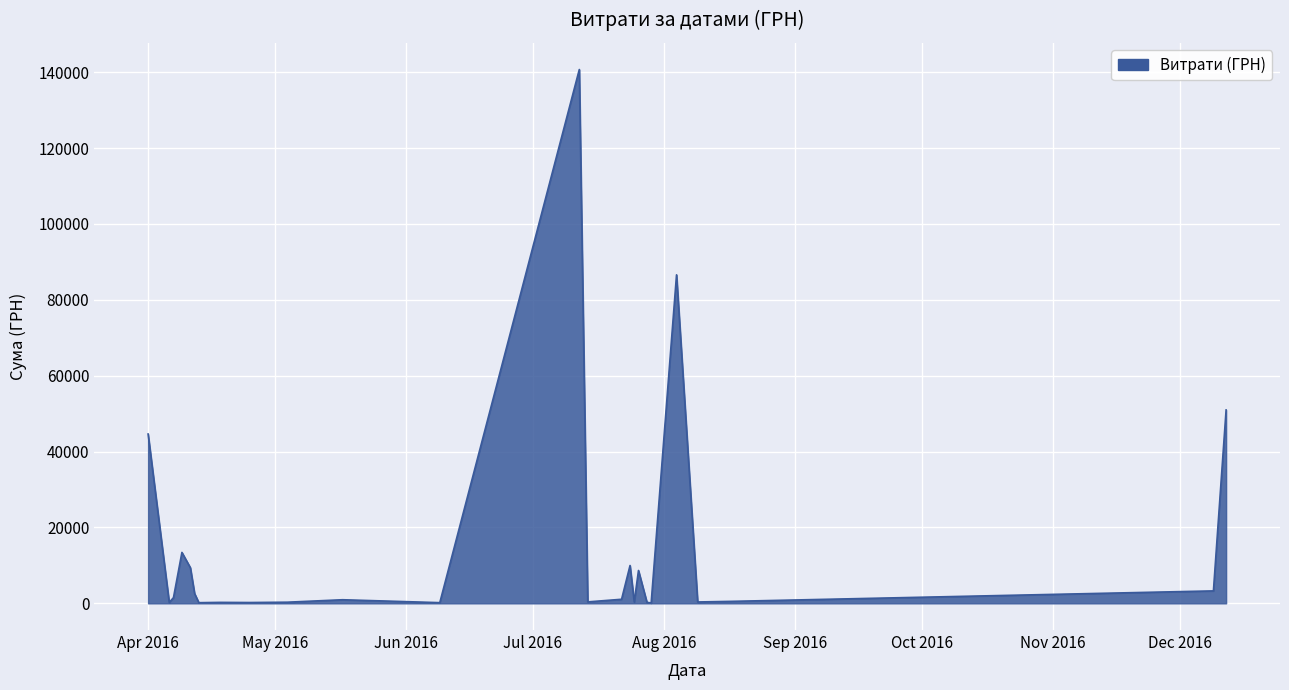

What is the greatest value displayed?

140706.2